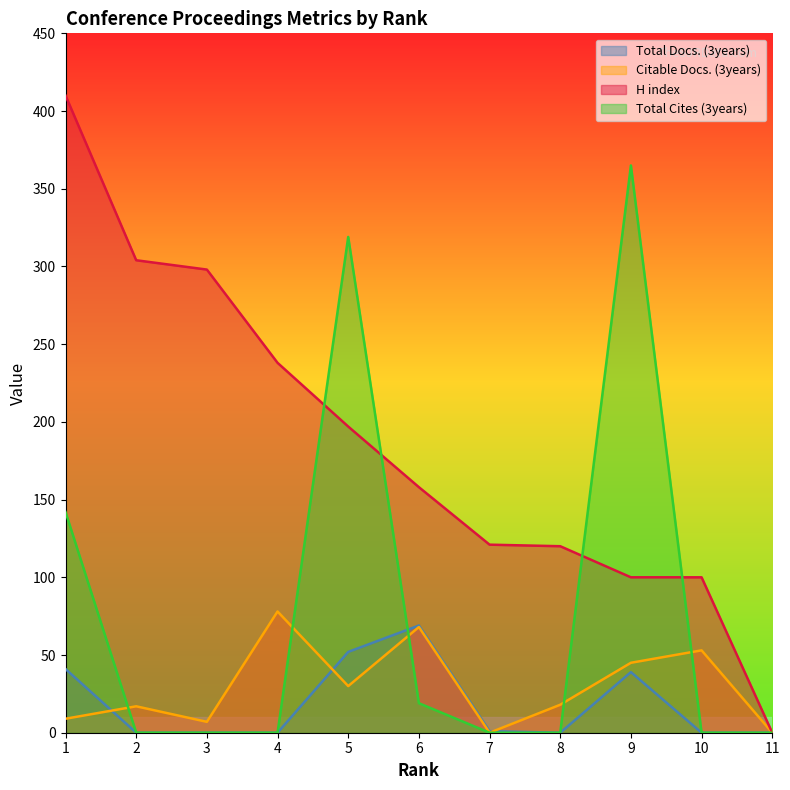

Is the value of Citable Docs. (3years) at 4 greater than the value of H index at 7?

No